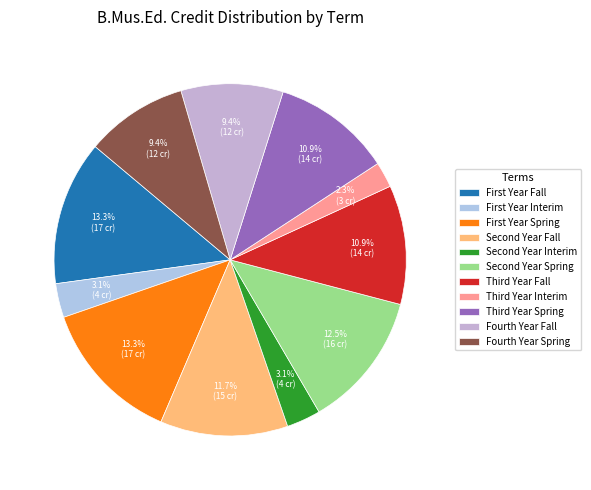

To the nearest percent, what is the average slice percentage?

9%